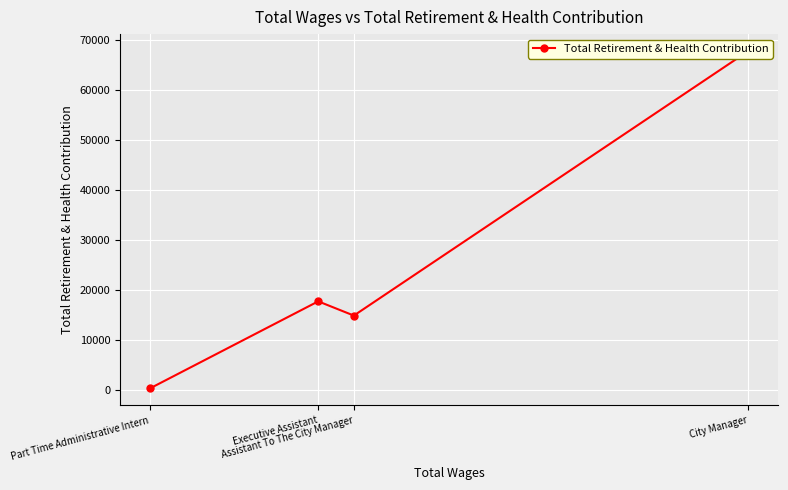

Which has a higher value, Assistant To The City Manager or City Manager?

City Manager